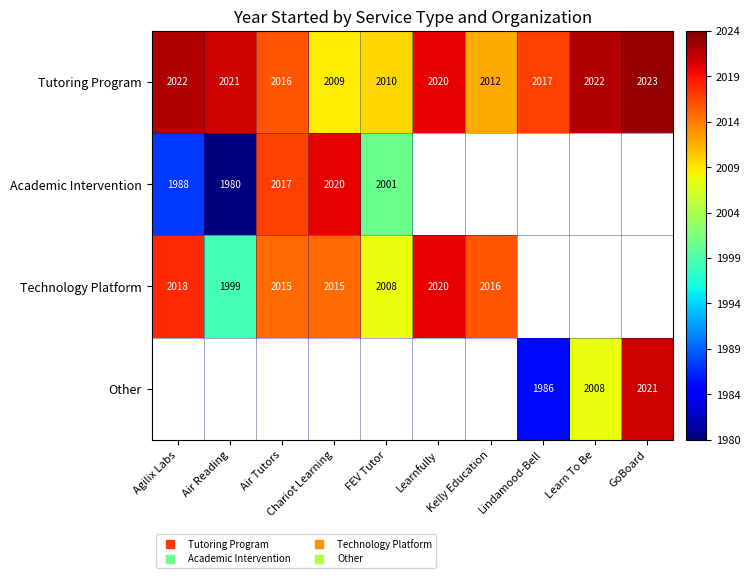

True or false: Tutoring Program has a value of 2756.7 at Chariot Learning.

False